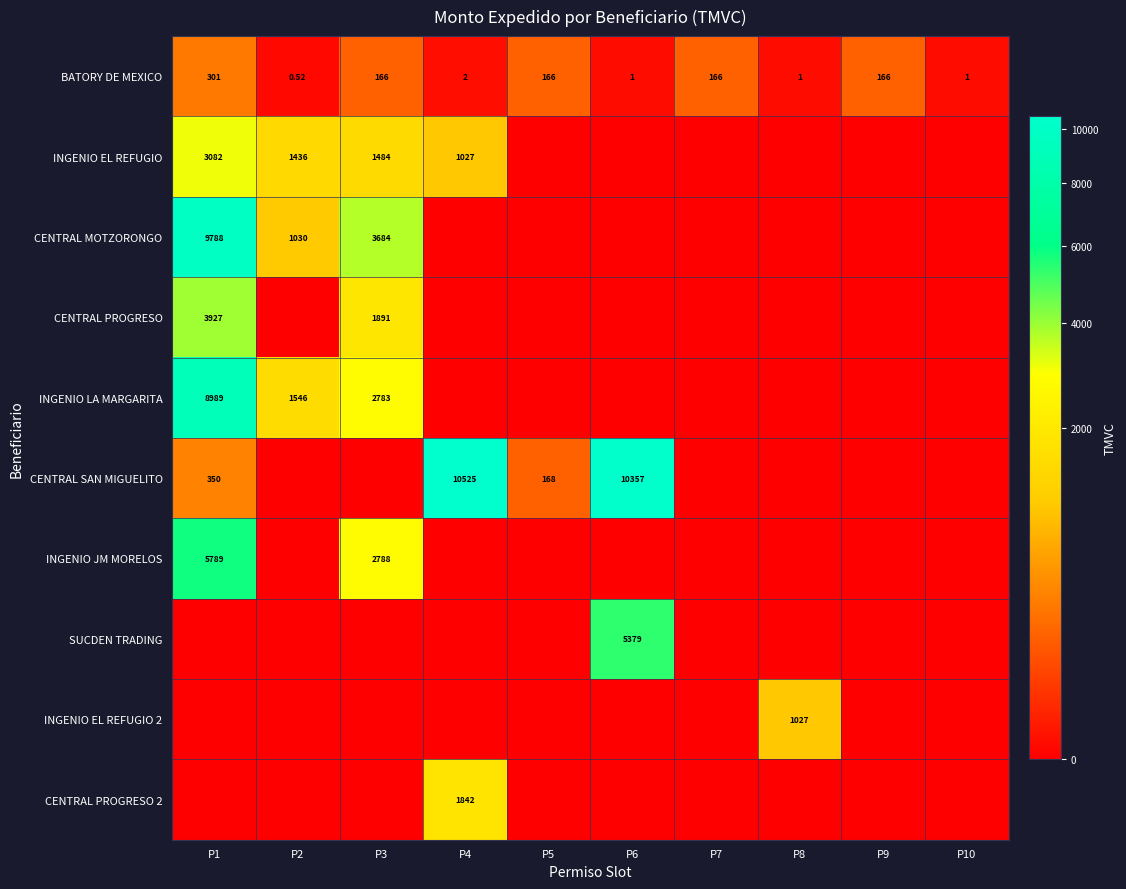

Is the value of BATORY DE MEXICO at P2 greater than the value of INGENIO EL REFUGIO at P4?

No